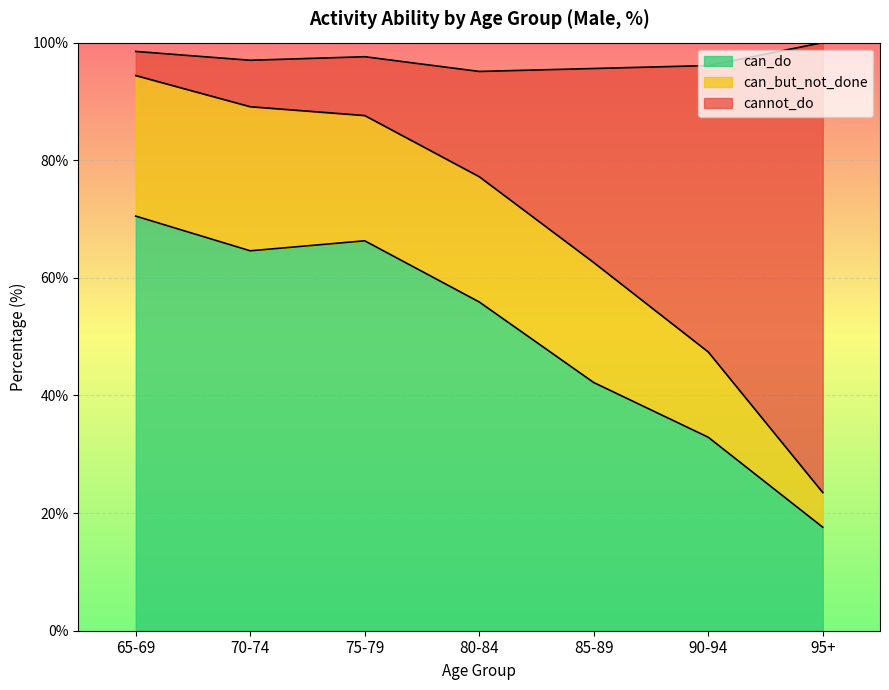

What is the highest value of the can_do series?

70.5